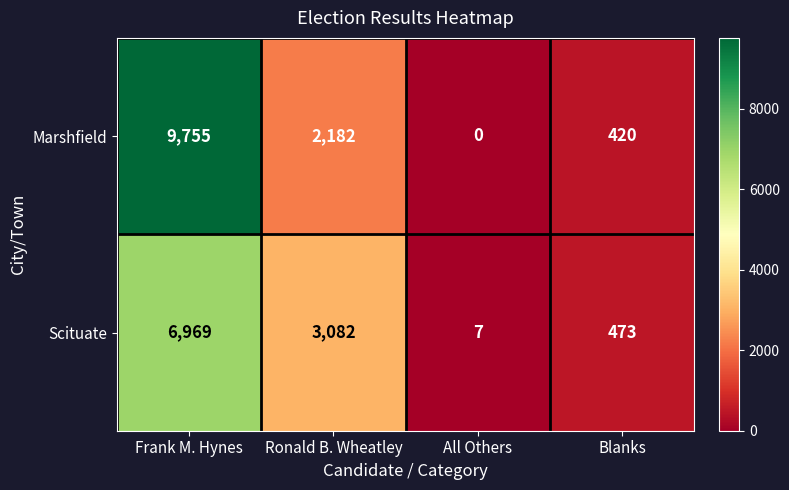

What is the total value across all series at All Others?

7